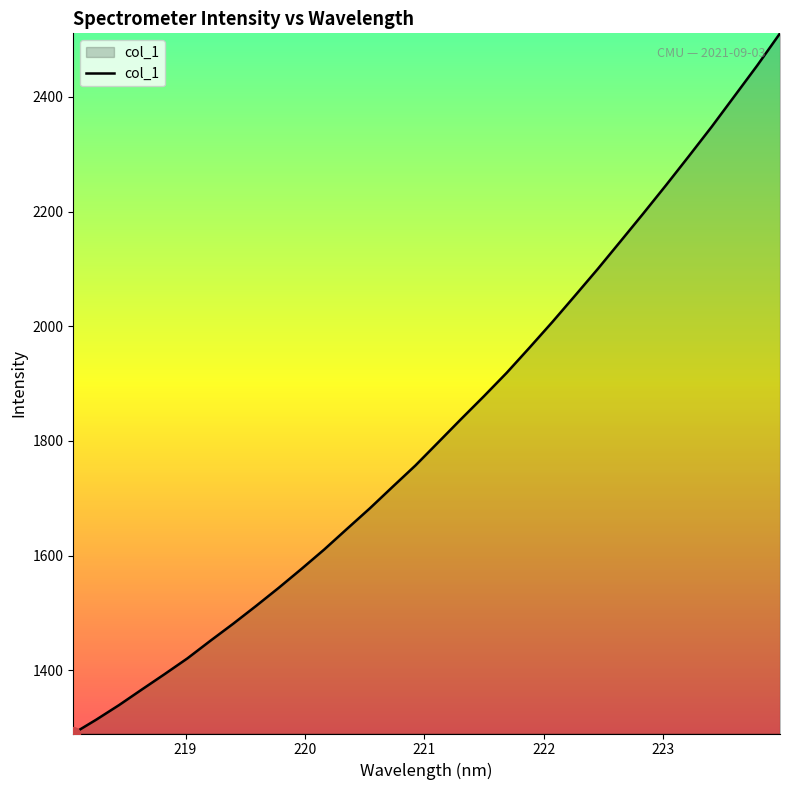

What is the minimum value shown in the chart?

1289.7